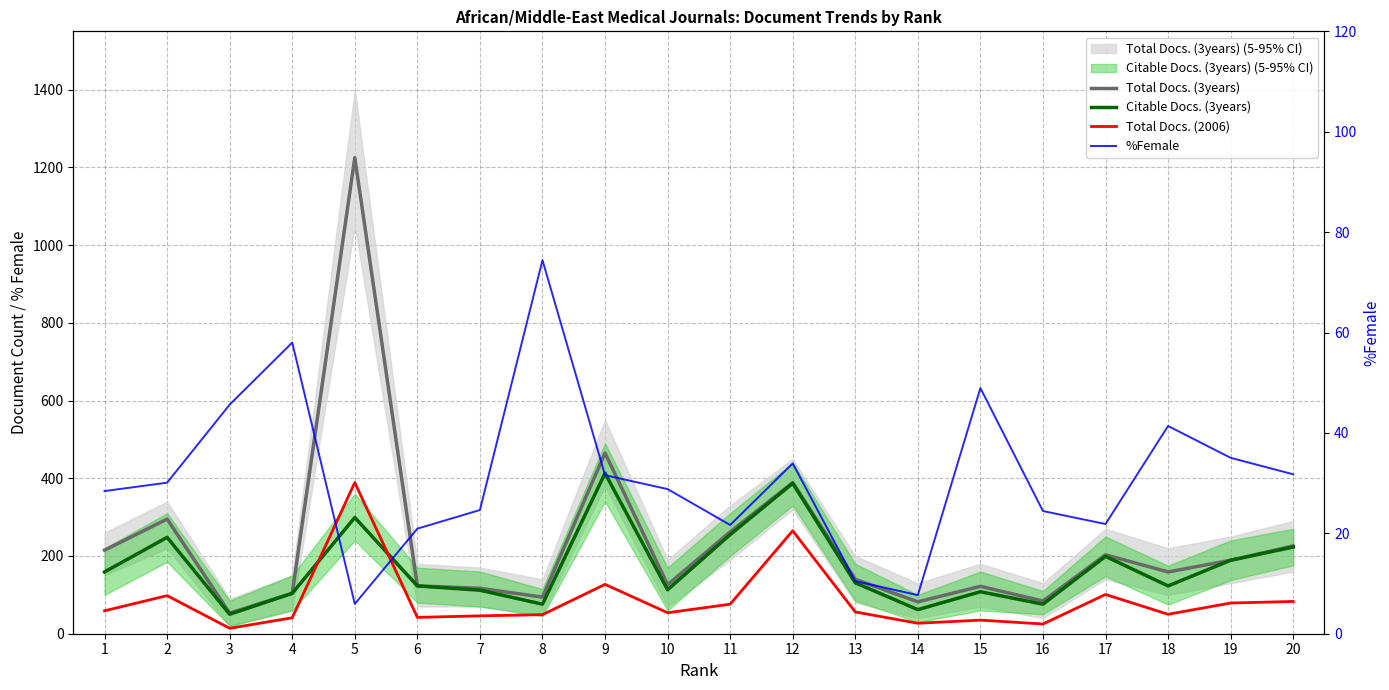

At which label does Citable Docs. (3years) first exceed 131?

1